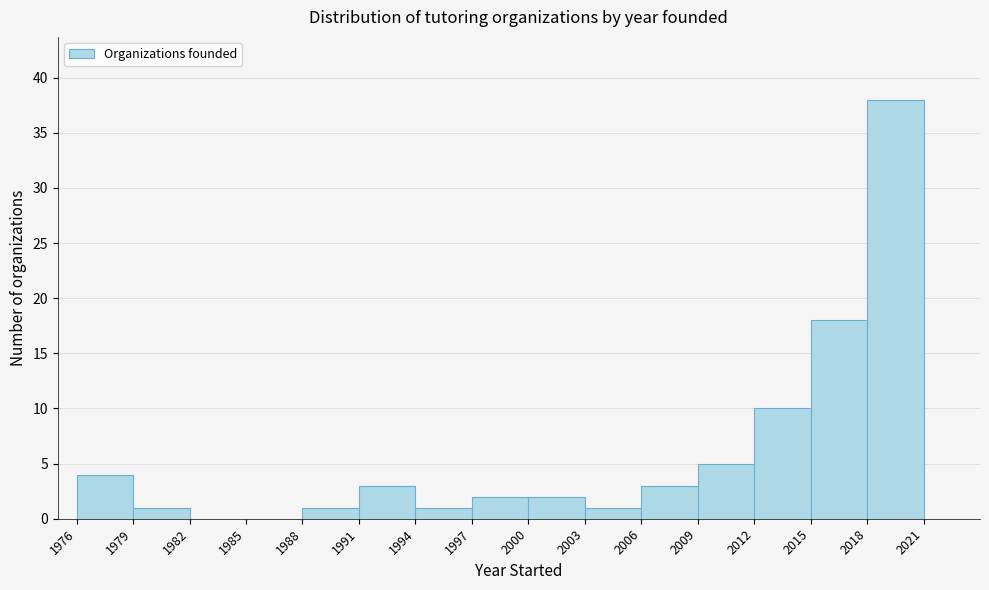

Reading left to right, list every bar in this chart as the range it spans on the x-axis followed by its height. The values are not printed on the chart, so give them approximately, as read against the axis.

1976 to 1979: 4
1979 to 1982: 1
1982 to 1985: 0
1985 to 1988: 0
1988 to 1991: 1
1991 to 1994: 3
1994 to 1997: 1
1997 to 2000: 2
2000 to 2003: 2
2003 to 2006: 1
2006 to 2009: 3
2009 to 2012: 5
2012 to 2015: 10
2015 to 2018: 18
2018 to 2021: 38